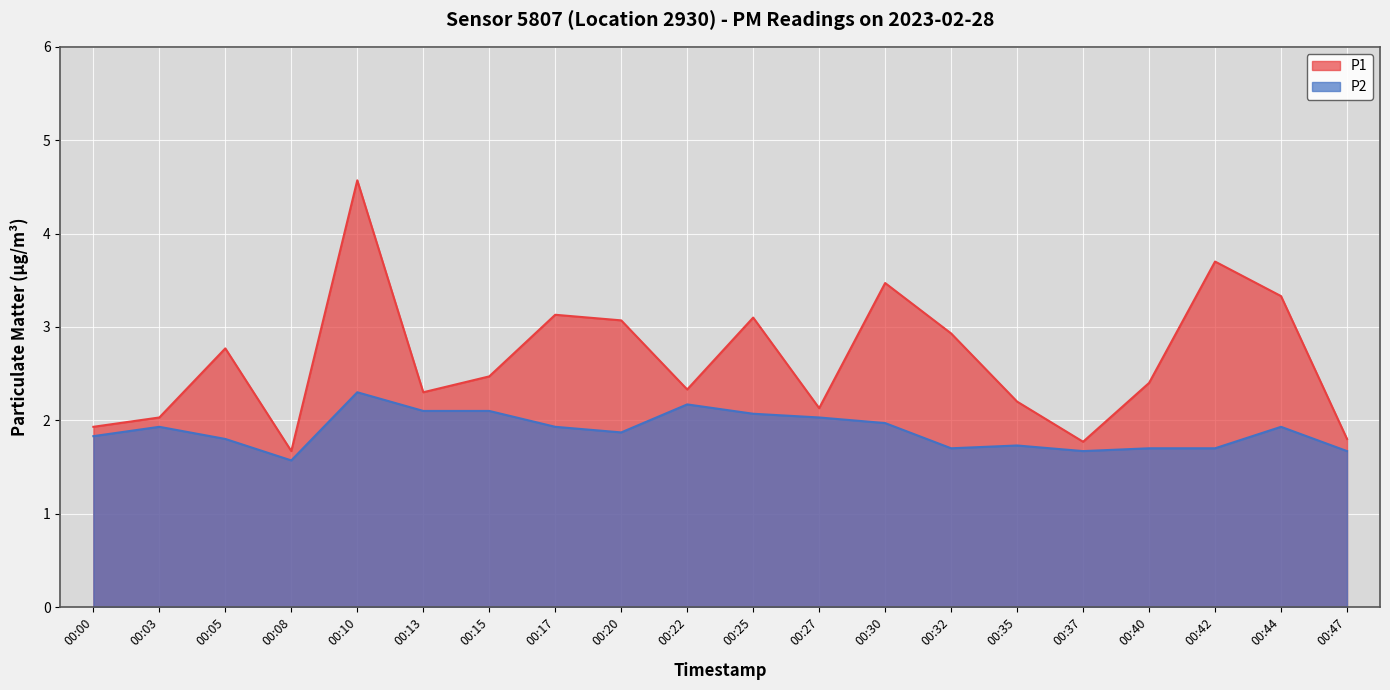

How many data points in P1 are less than 2?

4